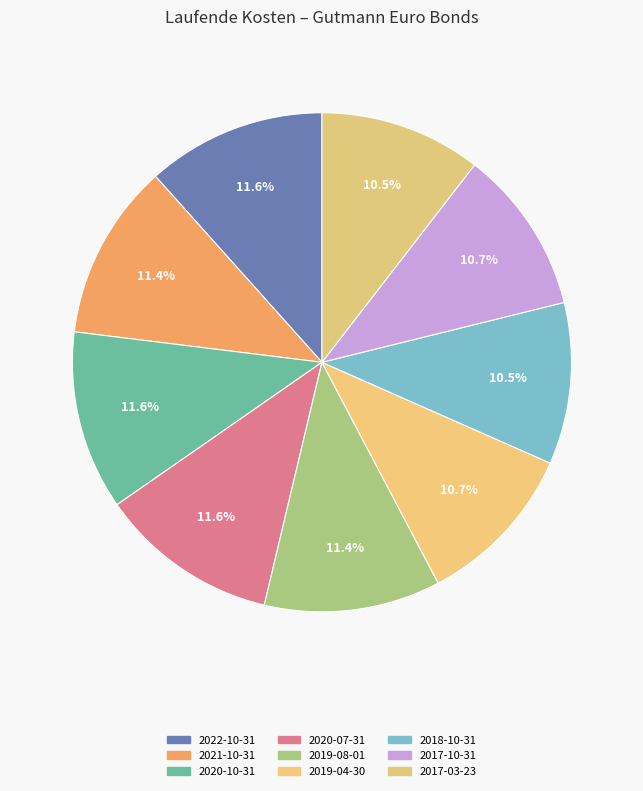

What percentage is the 2021-10-31 slice, to the nearest percent?

11%